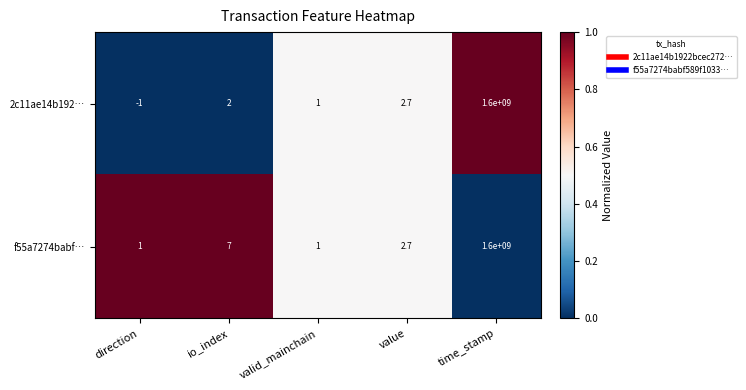

Rank the series by their average value, from lowest to highest.

2c11ae14b192…, f55a7274babf…